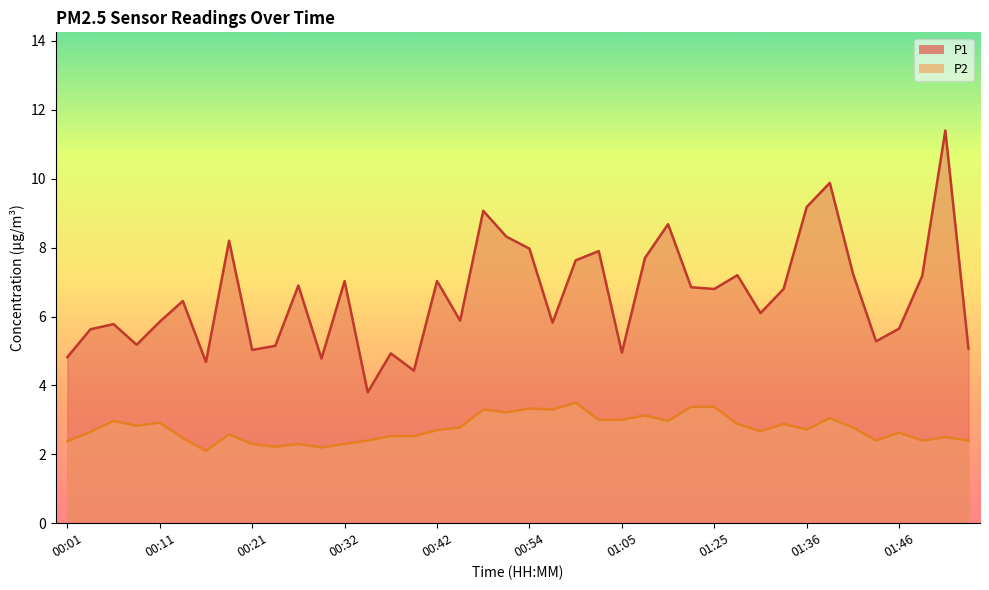

In P2, how many points are lower than both neighbors (excluding endpoints)?

11